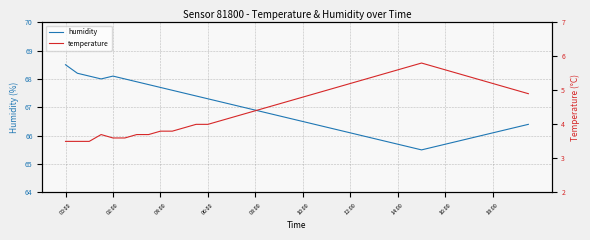

What is the sum of all temperature values?

185.1